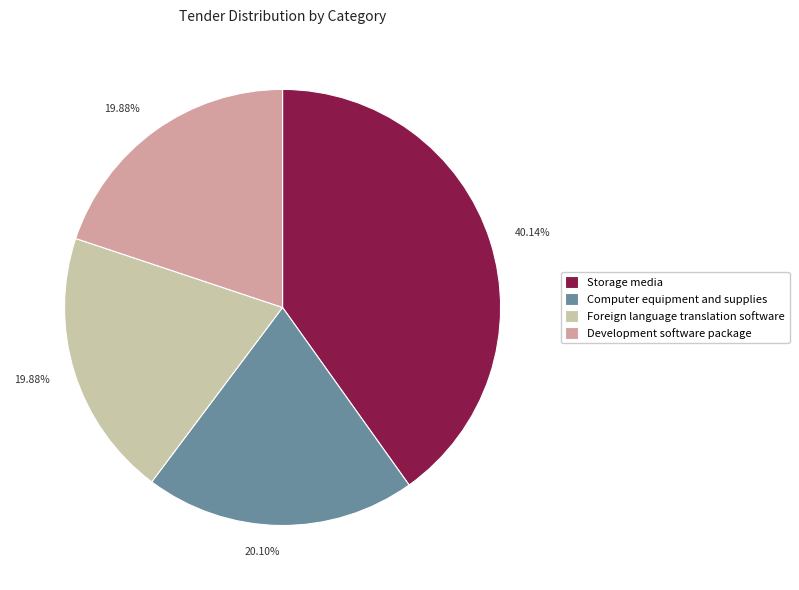

Does Foreign language translation software represent more than half of the total?

No